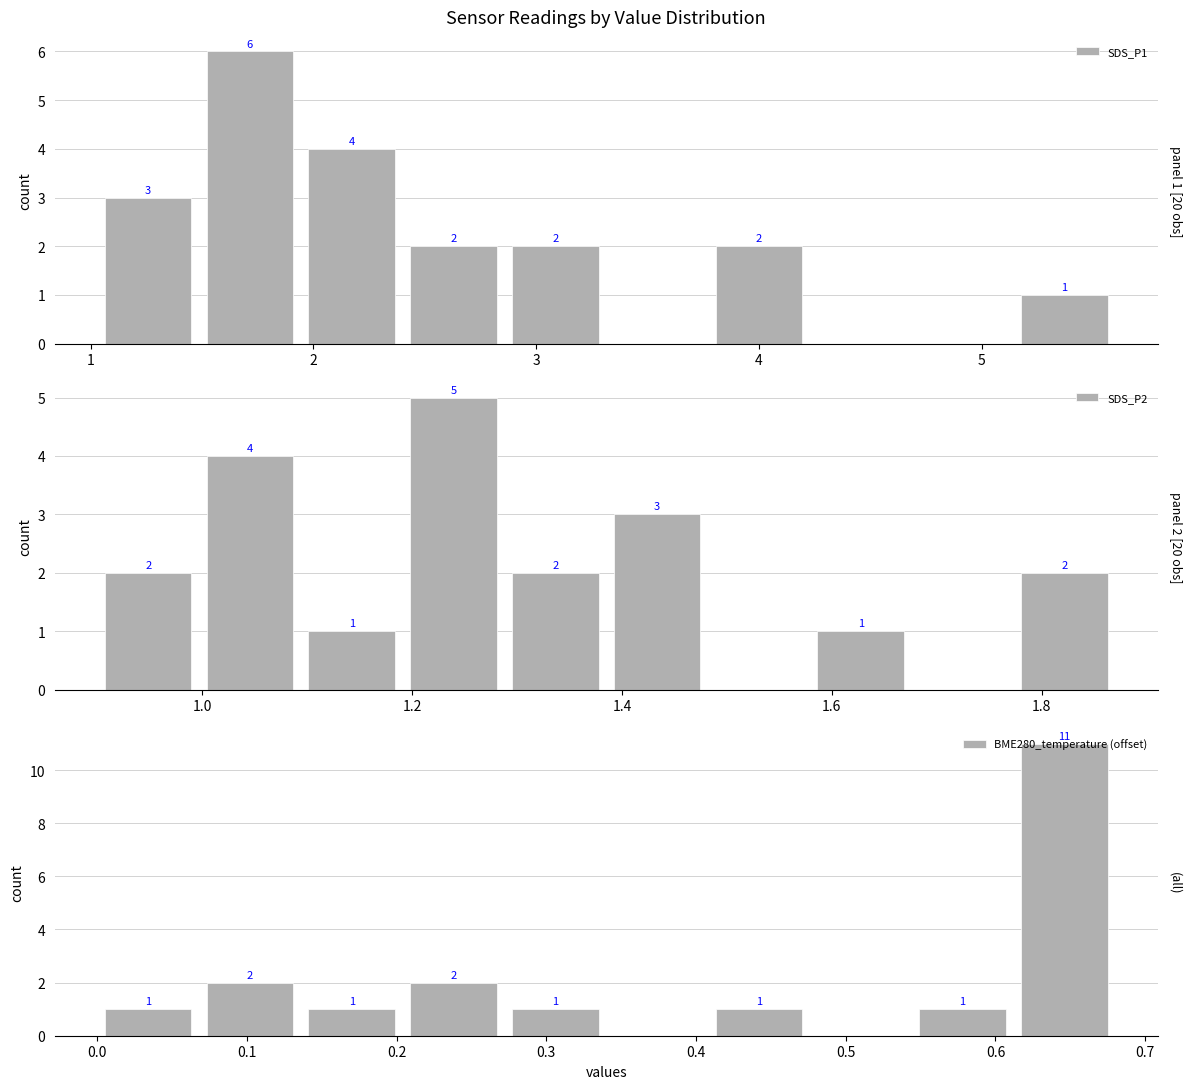

Which series has the largest range (max minus min)?

BME280_temperature (offset)